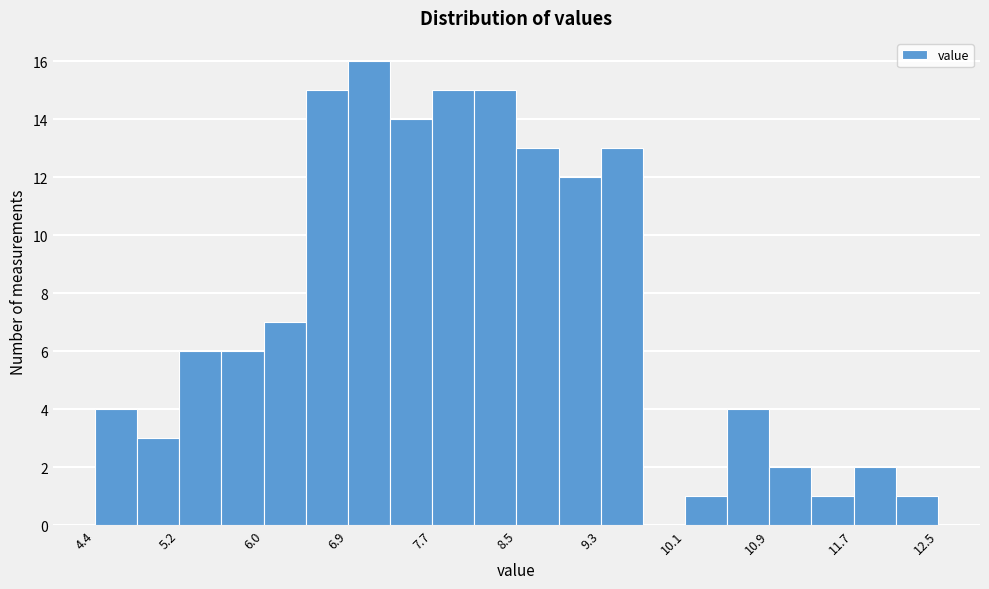

How tall is the bar that spans 11.7 to 12.1 on the x-axis? Neither the bar edges nor the heights are printed on the chart, so give them approximately, as read against the axes.

2